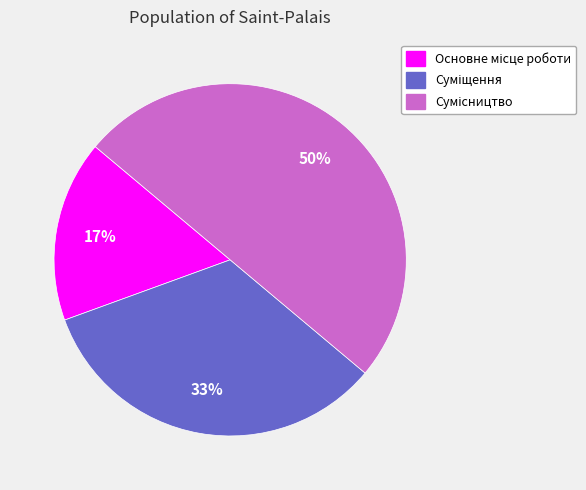

To the nearest percent, what is the difference between the largest and smallest slice percentages?

33%